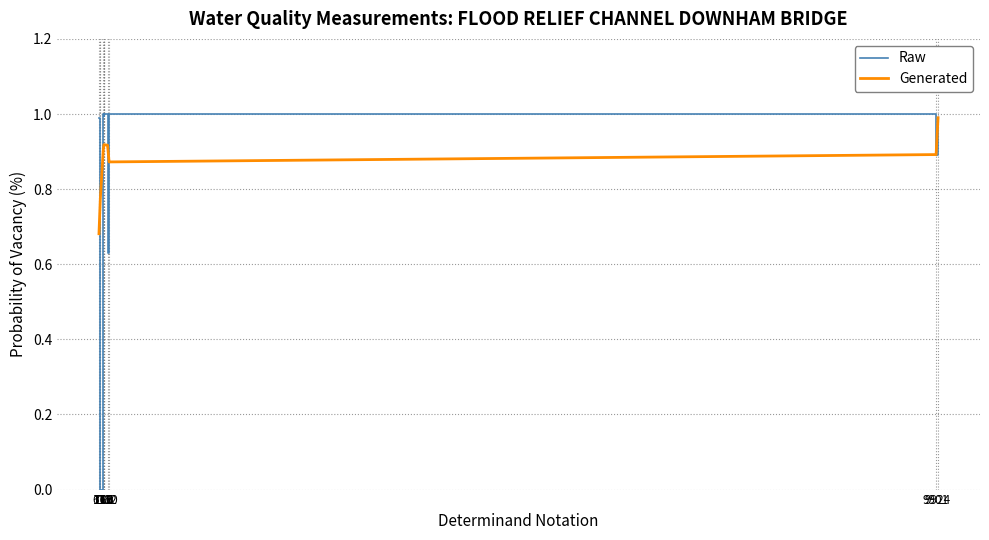

Which series has the largest range (max minus min)?

Raw